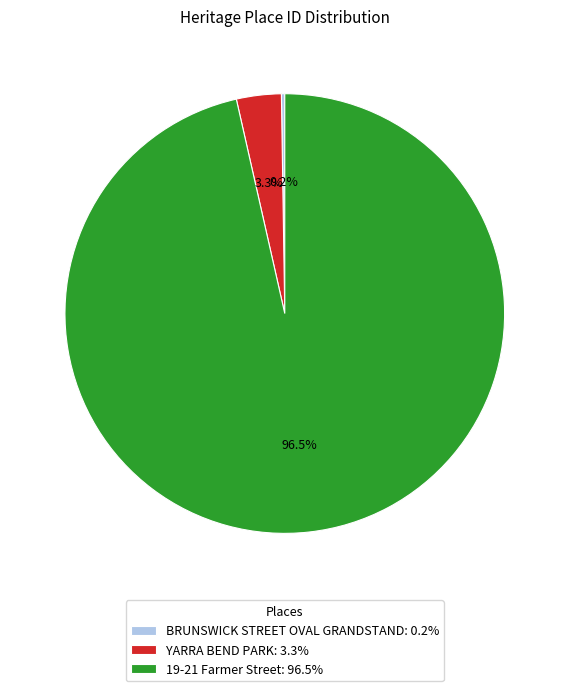

Which has a higher value, YARRA BEND PARK: 3.3% or 19-21 Farmer Street: 96.5%?

19-21 Farmer Street: 96.5%